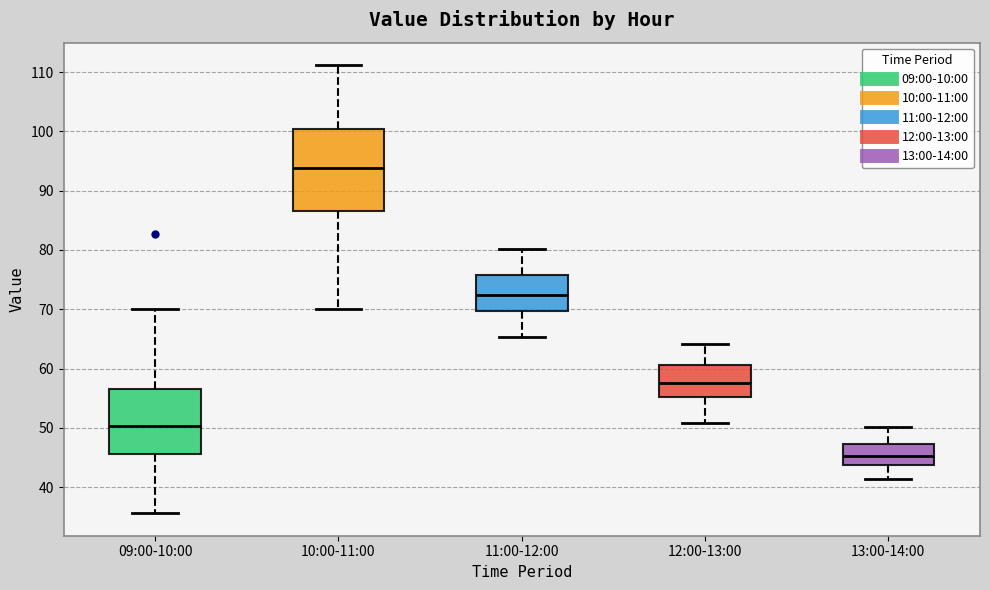

Reading left to right, read every box against the y-axis: the position of its median line, the range the box covers, and the ends of its whiskers. The values are not printed on the chart, so give them approximately, as read against the axis.

09:00-10:00: median 50, box 46 to 57, whiskers 36 to 70
10:00-11:00: median 94, box 87 to 100, whiskers 70 to 111
11:00-12:00: median 72, box 70 to 76, whiskers 65 to 80
12:00-13:00: median 58, box 55 to 61, whiskers 51 to 64
13:00-14:00: median 45, box 44 to 47, whiskers 41 to 50